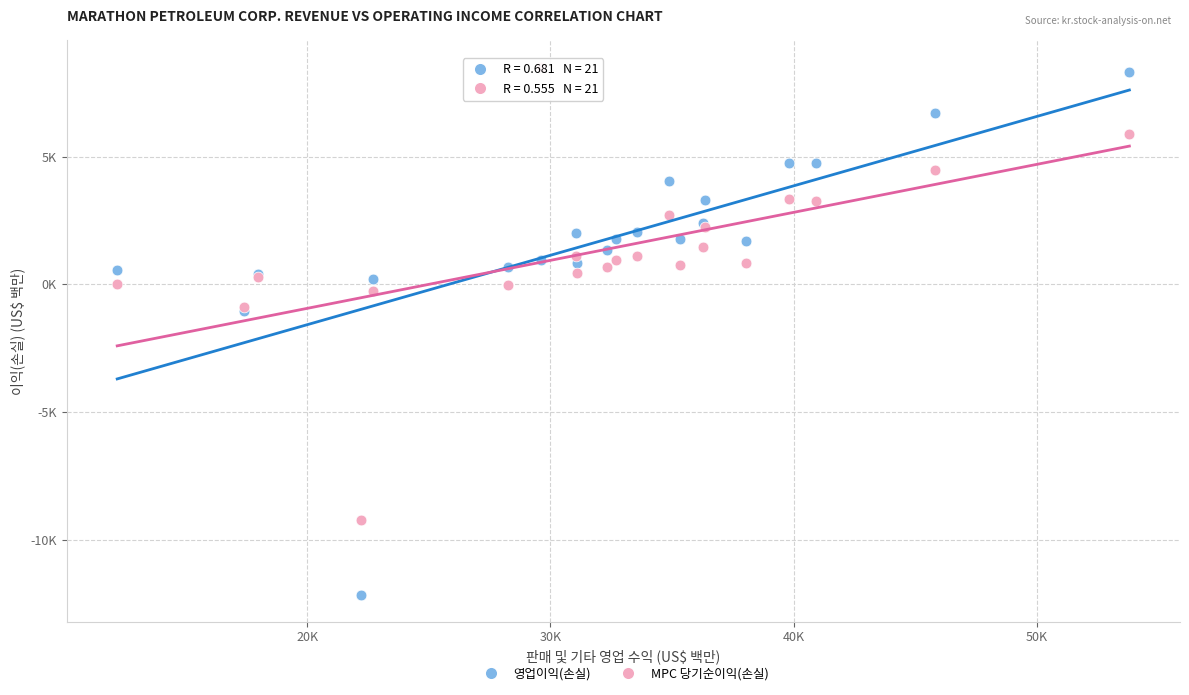

What are all the series names shown in the legend?

영업이익(손실), MPC 당기순이익(손실)